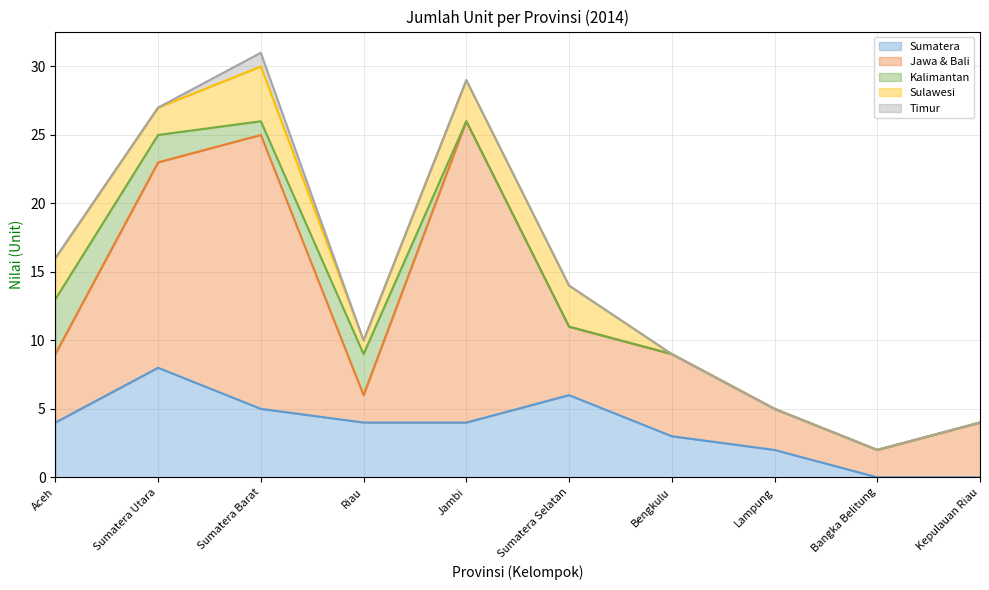

What is the average value of the Kalimantan series?

1